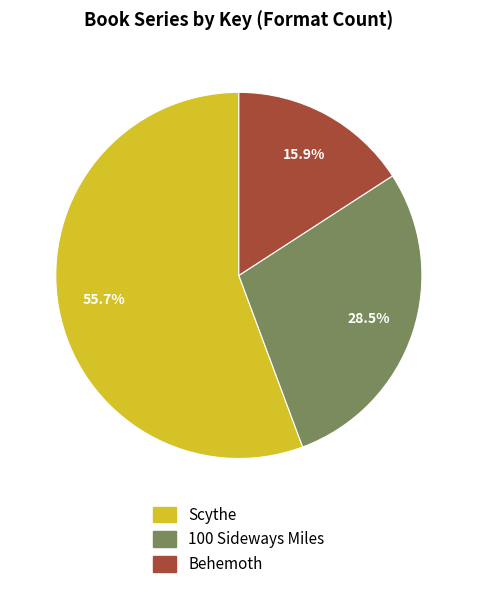

What is the majority slice?

Scythe